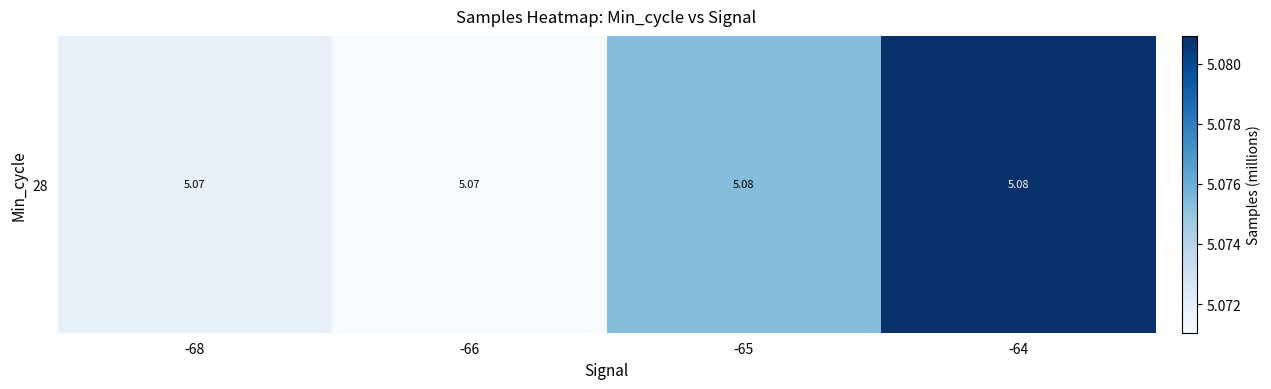

Rank the categories by value from lowest to highest.

-66, -68, -65, -64